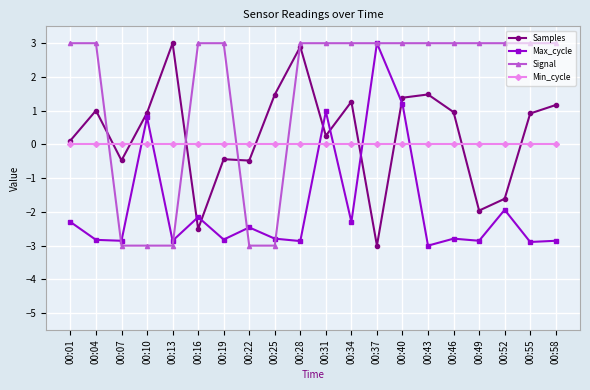

At 00:52, list the series in order from smallest to largest.

Max_cycle, Samples, Min_cycle, Signal